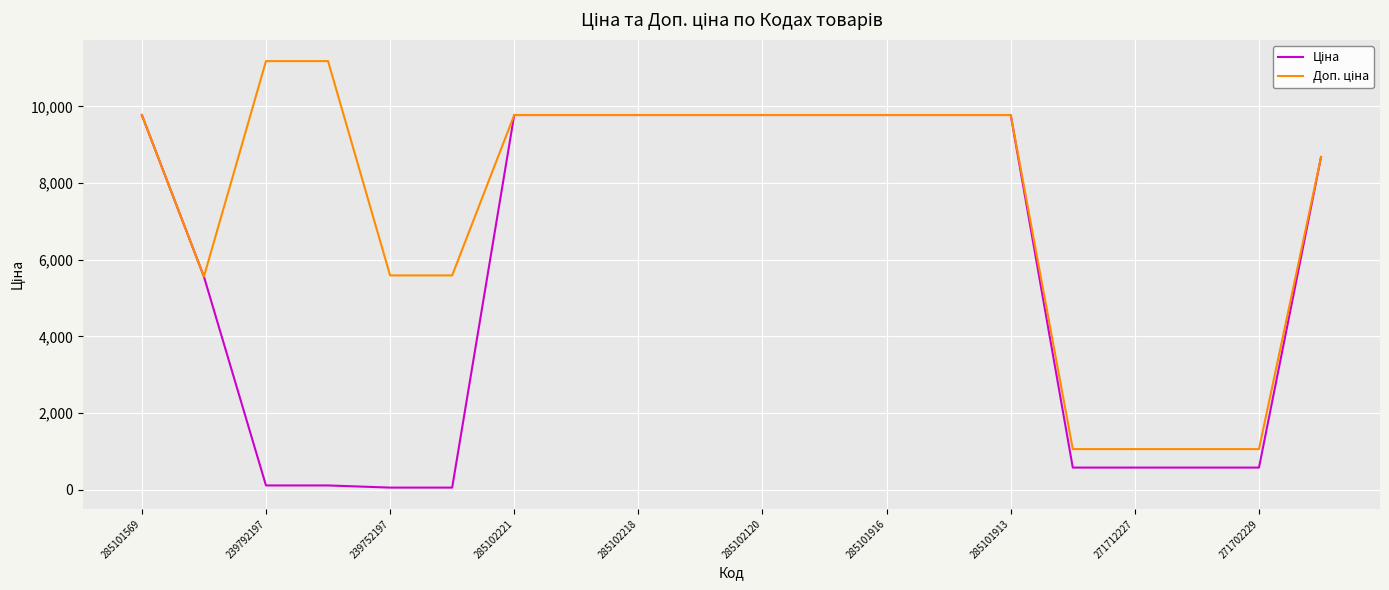

What is the greatest value displayed?

11182.0